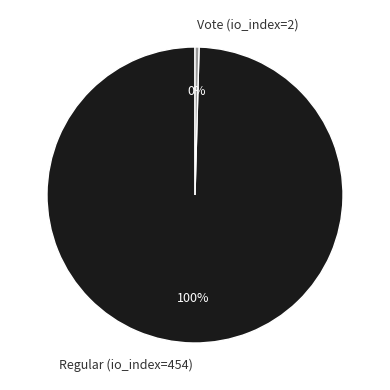

Does Vote (io_index=2) account for over 50% of the chart?

No